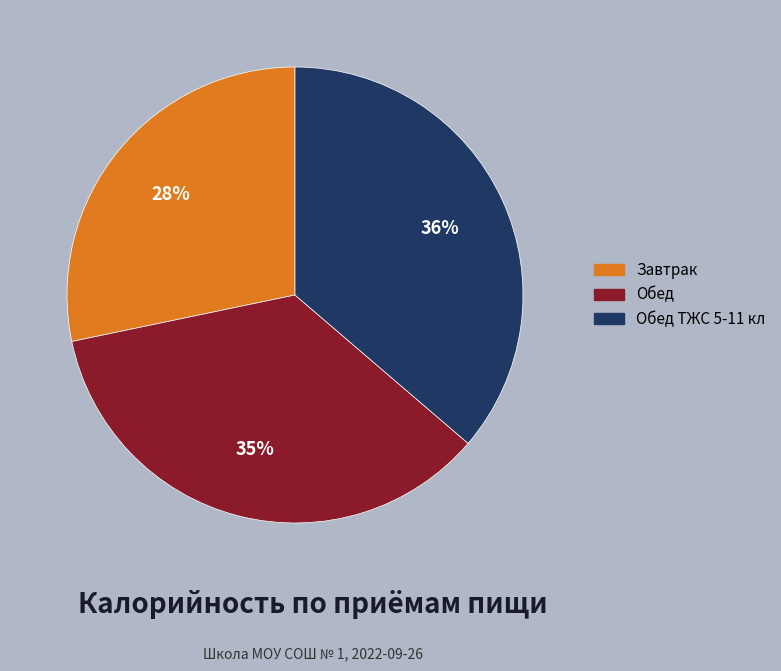

To the nearest percent, what is the average slice percentage?

33%